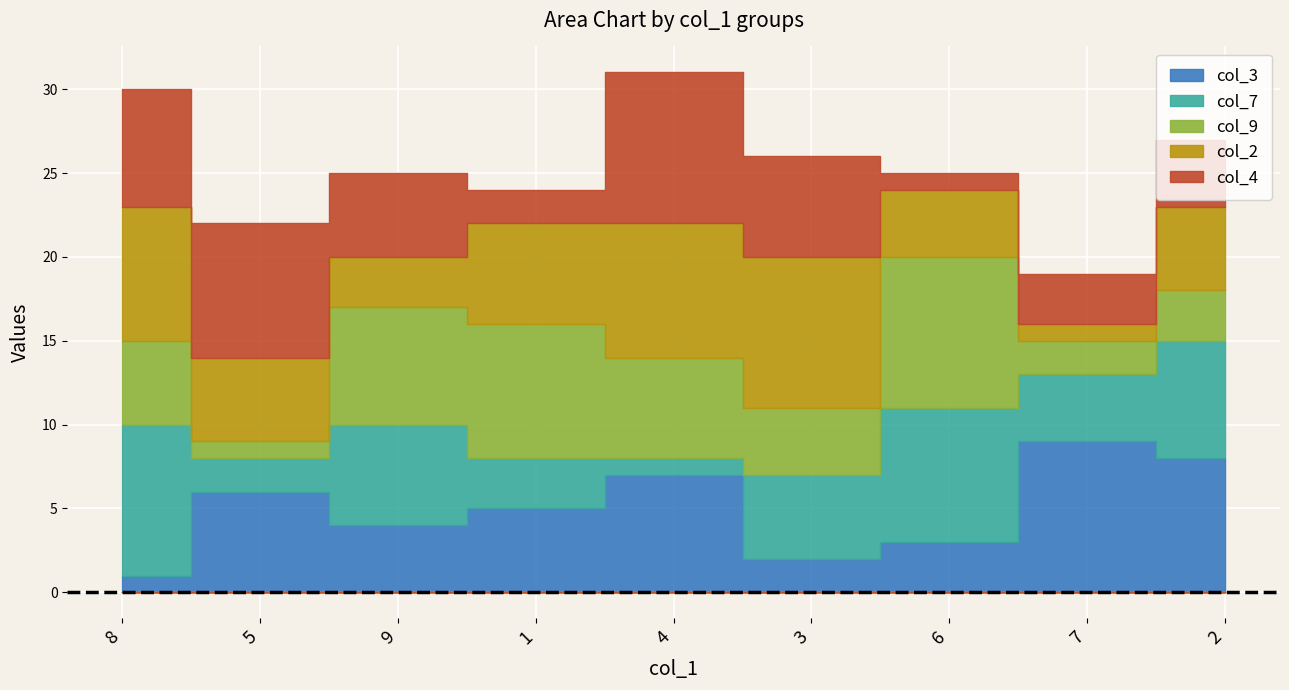

True or false: col_4 has a value of 9 at 8.

False